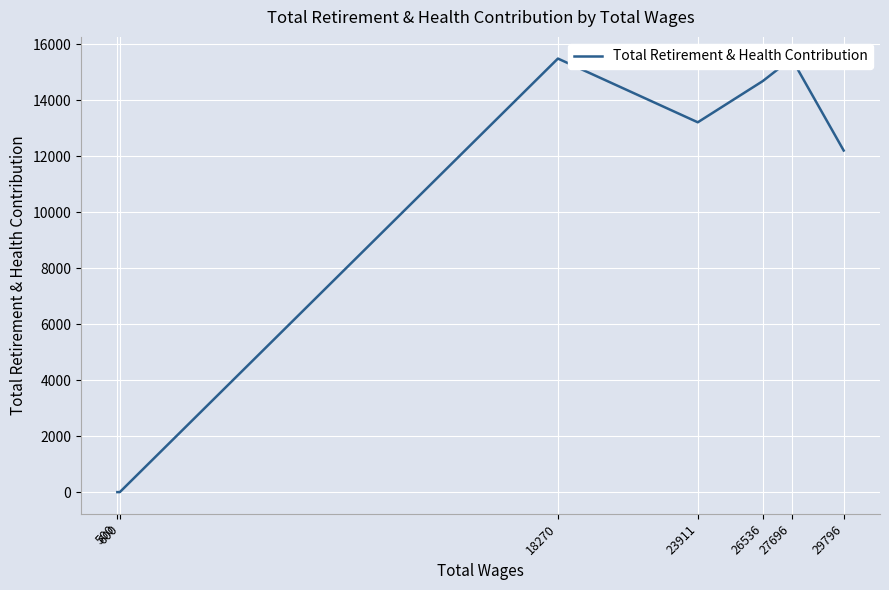

How many values exceed 13207?

3